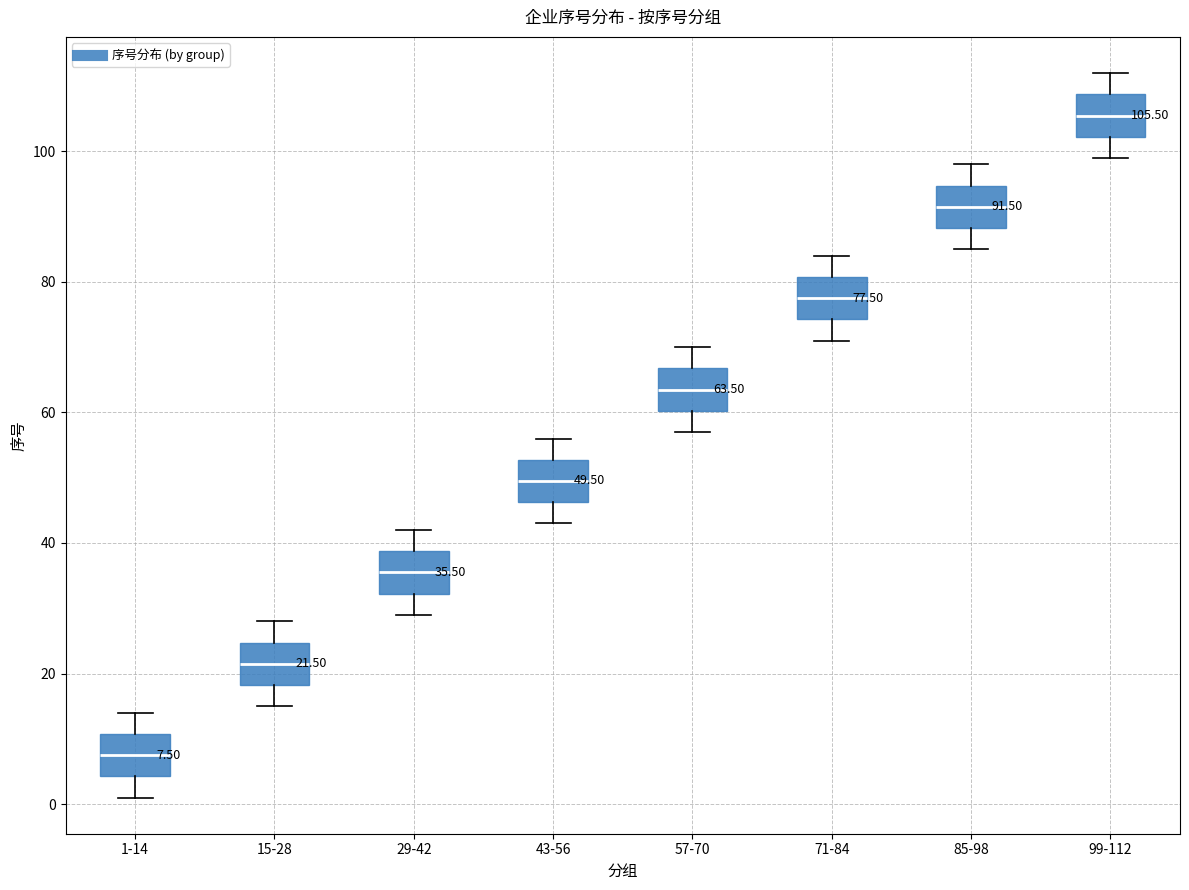

Which box's median line is the highest?

99-112